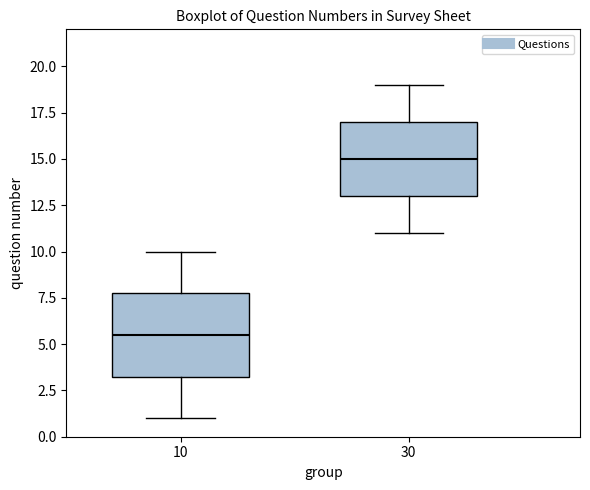

Where is the upper edge of the box at x = 30 on the y-axis? The values are not printed on the chart, so give them approximately, as read against the axis.

17.0